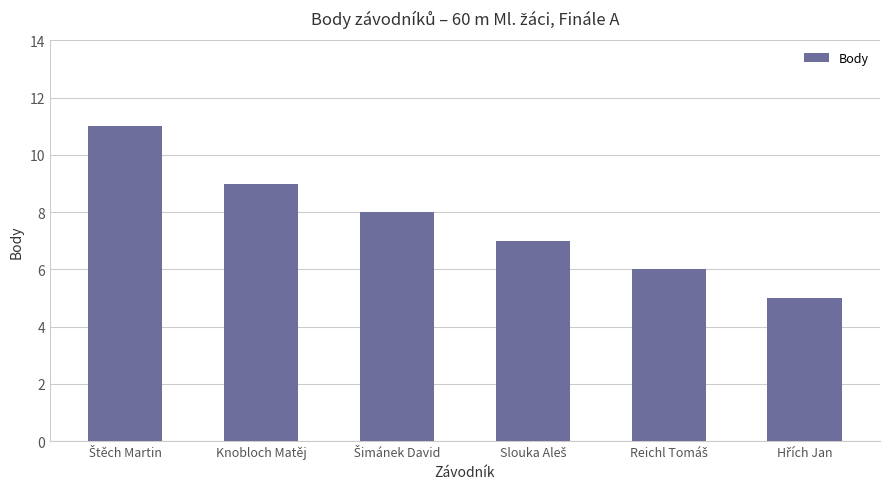

What is the label of the 5th bar from the right?

Knobloch Matěj